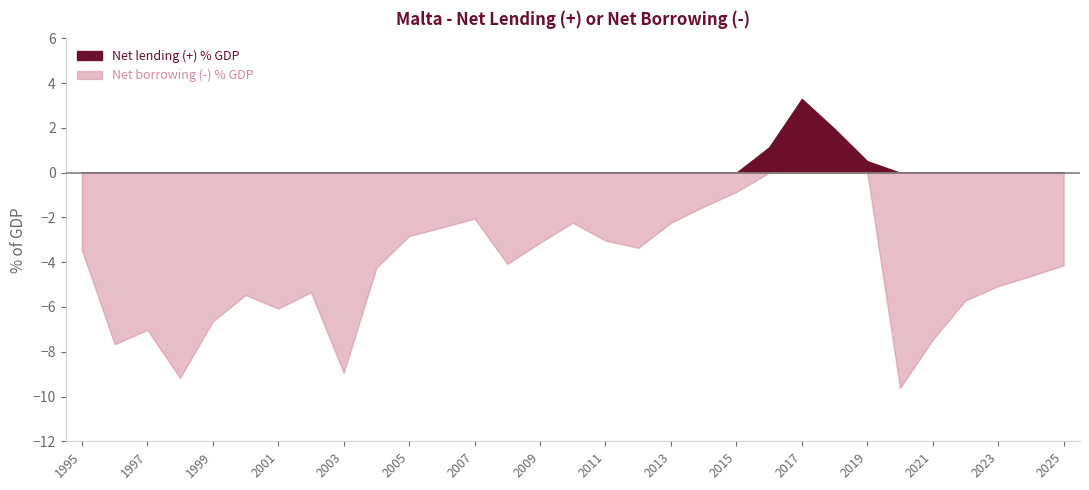

What is the minimum value shown in the chart?

-9.6